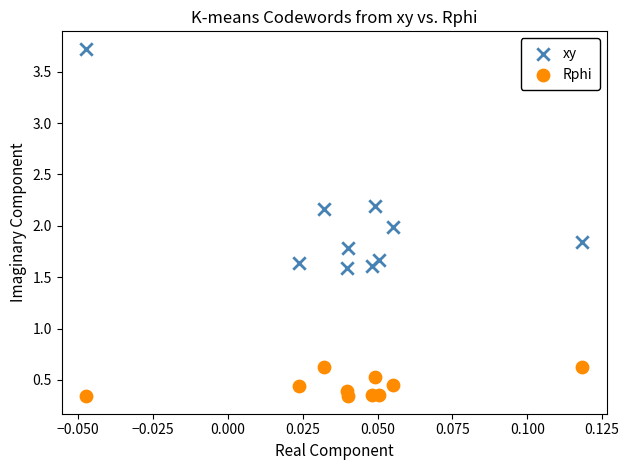

What are all the series names shown in the legend?

xy, Rphi